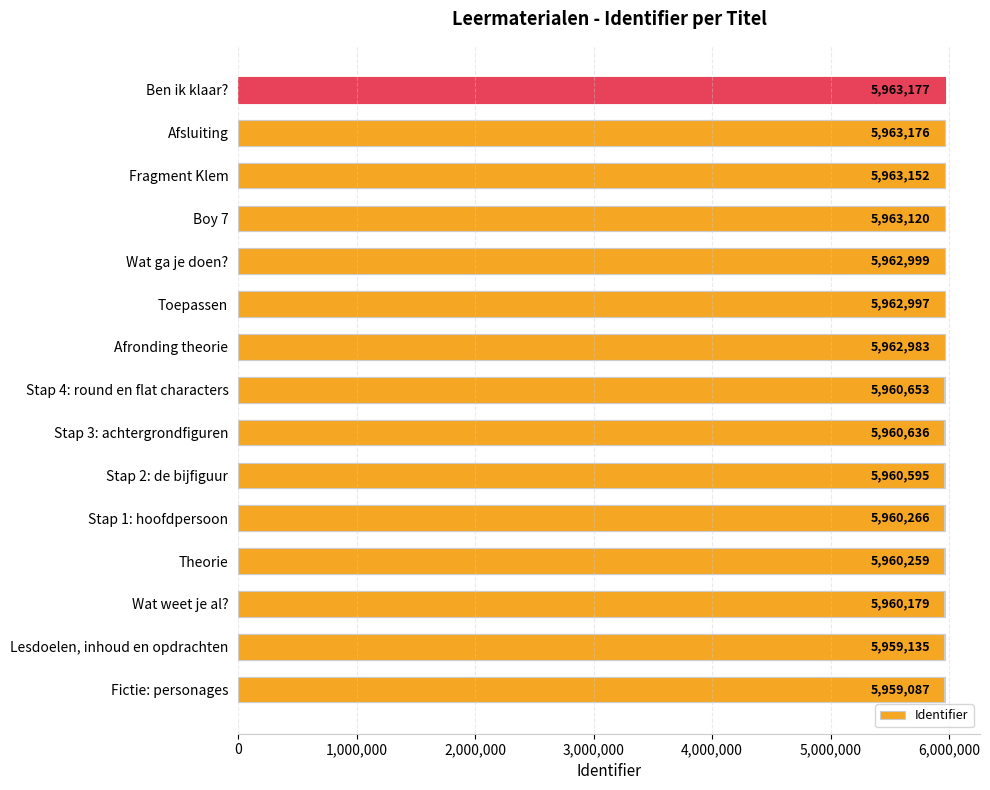

Does the chart contain any negative values?

No